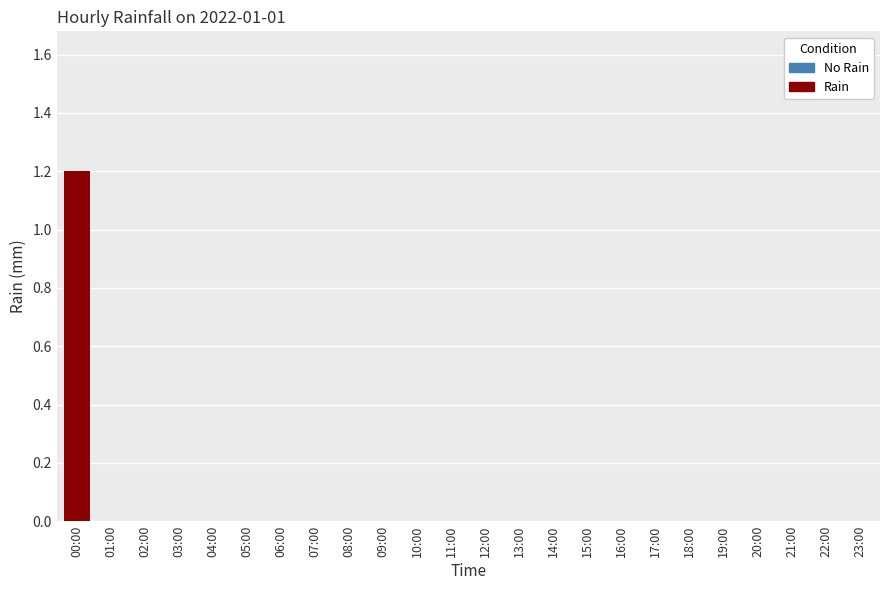

How many bars are there in total?

24